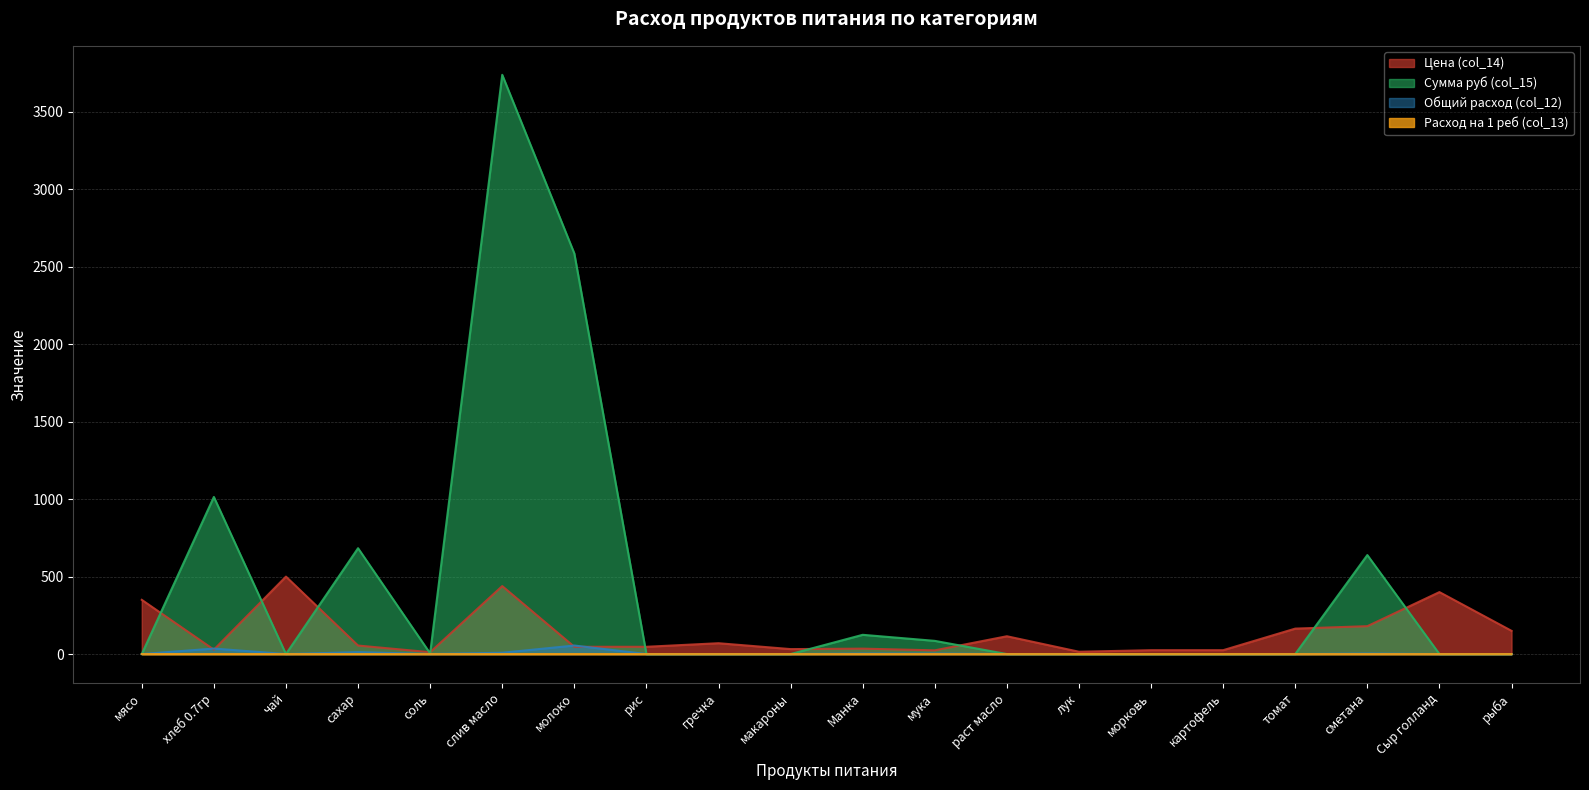

At Сыр голланд, list the series in order from smallest to largest.

Сумма руб (col_15), Общий расход (col_12), Расход на 1 реб (col_13), Цена (col_14)